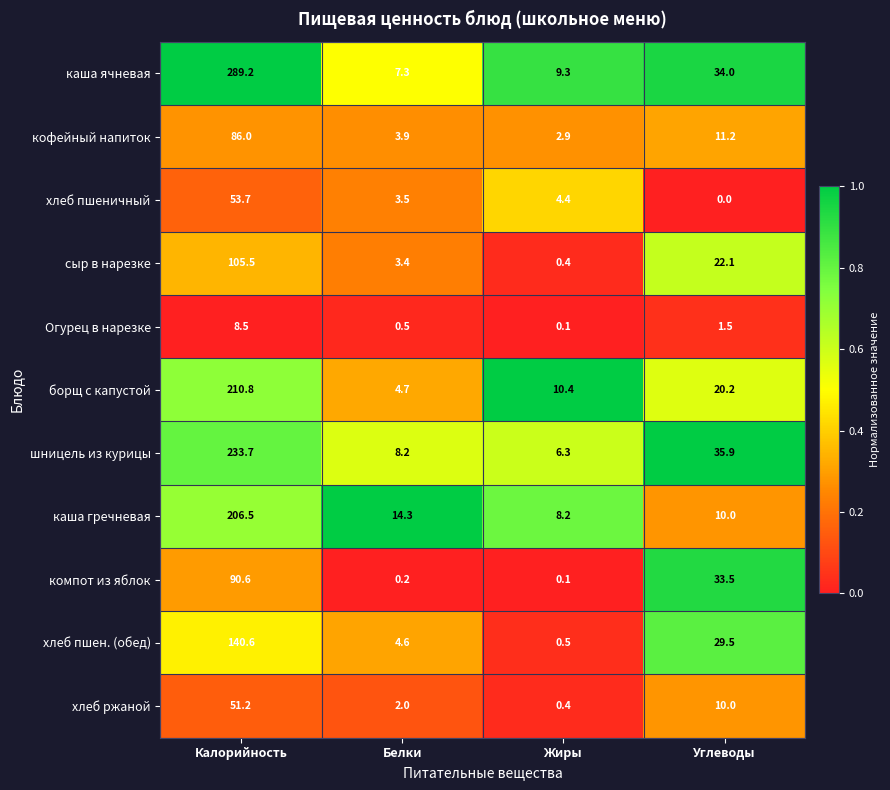

Which series has the widest spread of values?

каша ячневая